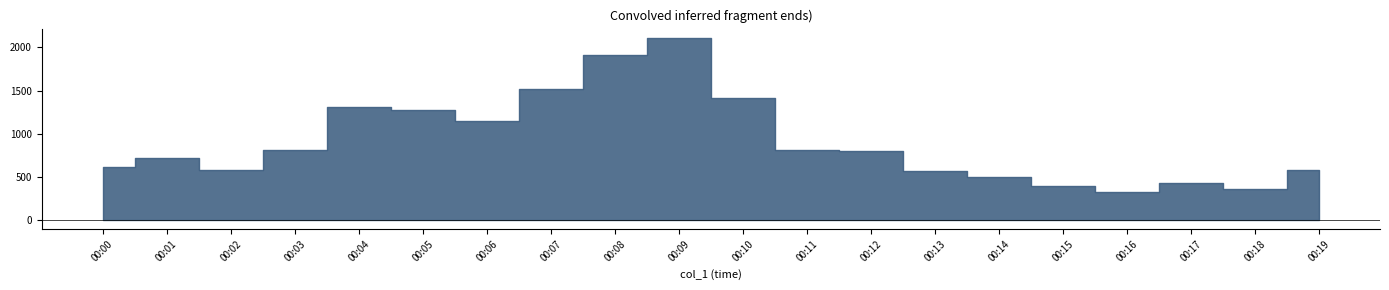

How many data points in col_6 are less than 709?

10